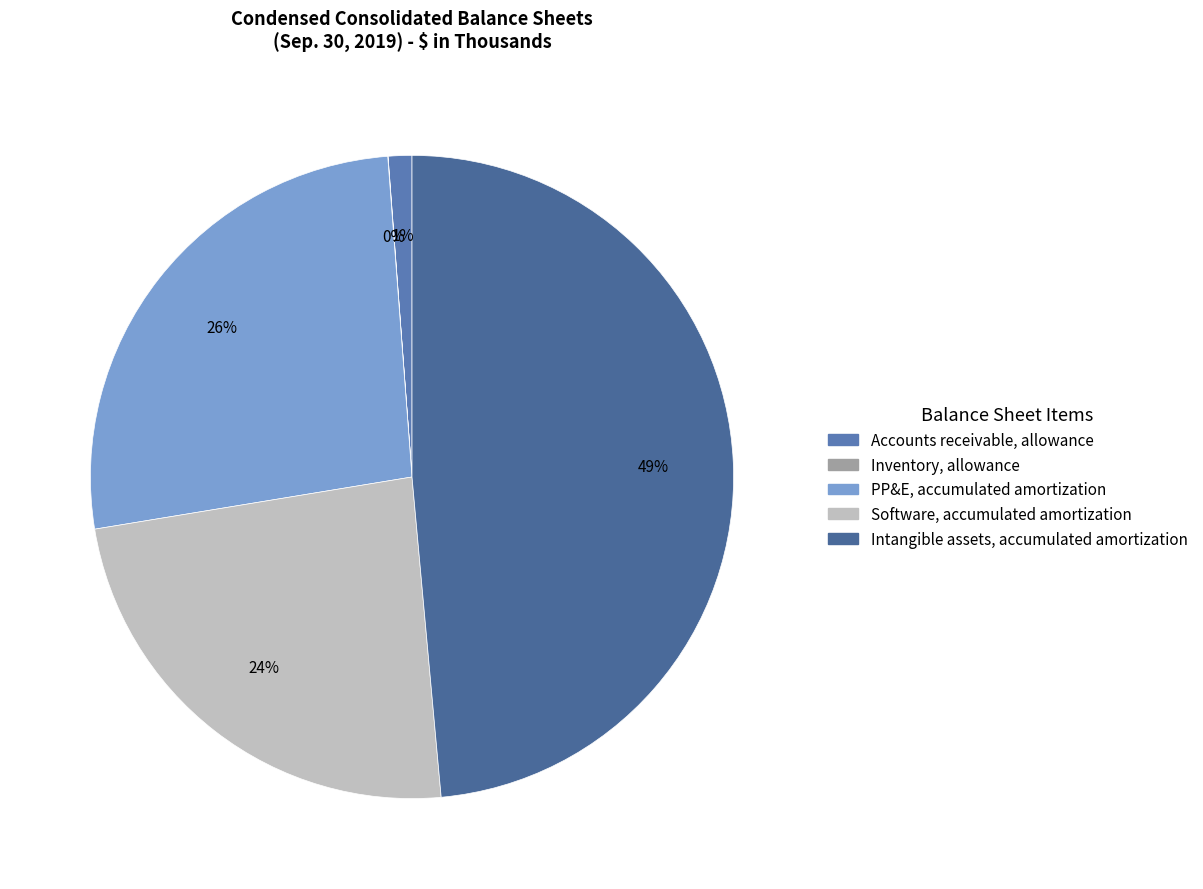

To the nearest percent, what percentage of the pie is Software, accumulated amortization?

24%